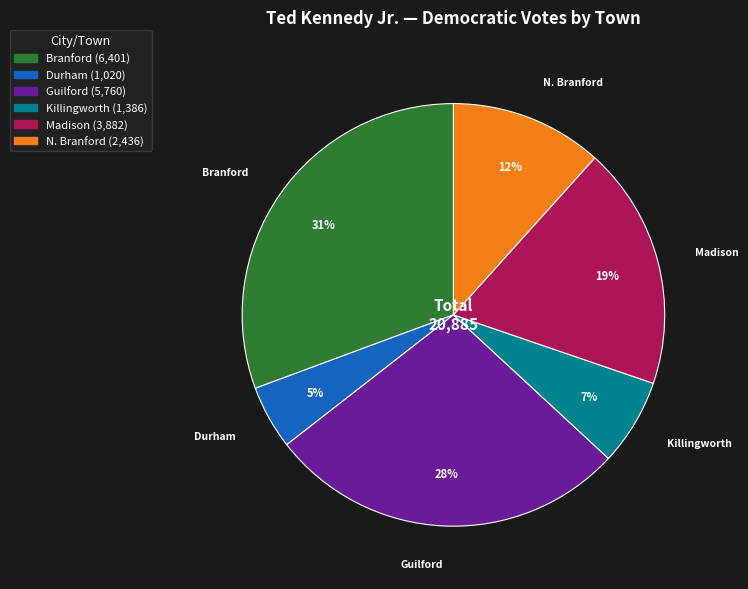

To the nearest percent, what is the combined percentage of Guilford and Branford?

58%